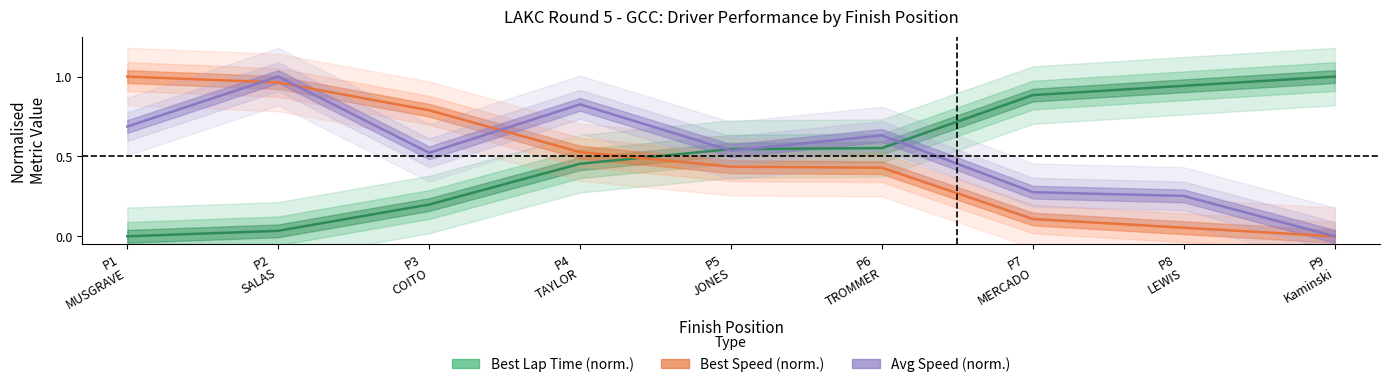

How many intersections are there between Best Speed (norm.) and Best Lap Time (norm.)?

1